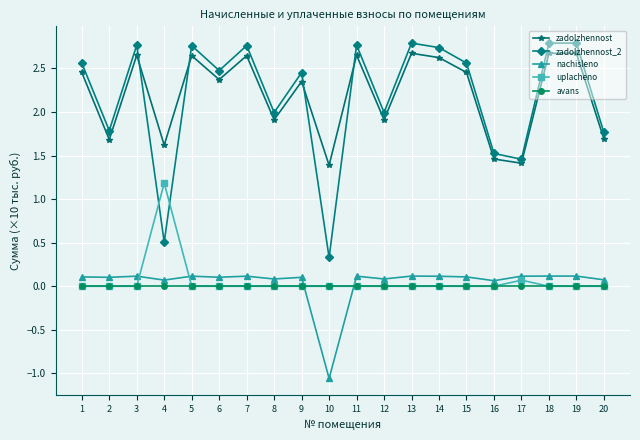

True or false: zadolzhennost and uplacheno intersect in this chart.

False